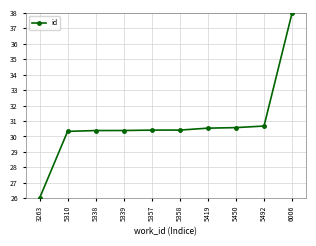

What is the change in value from 3263 to 5358?

+4.4